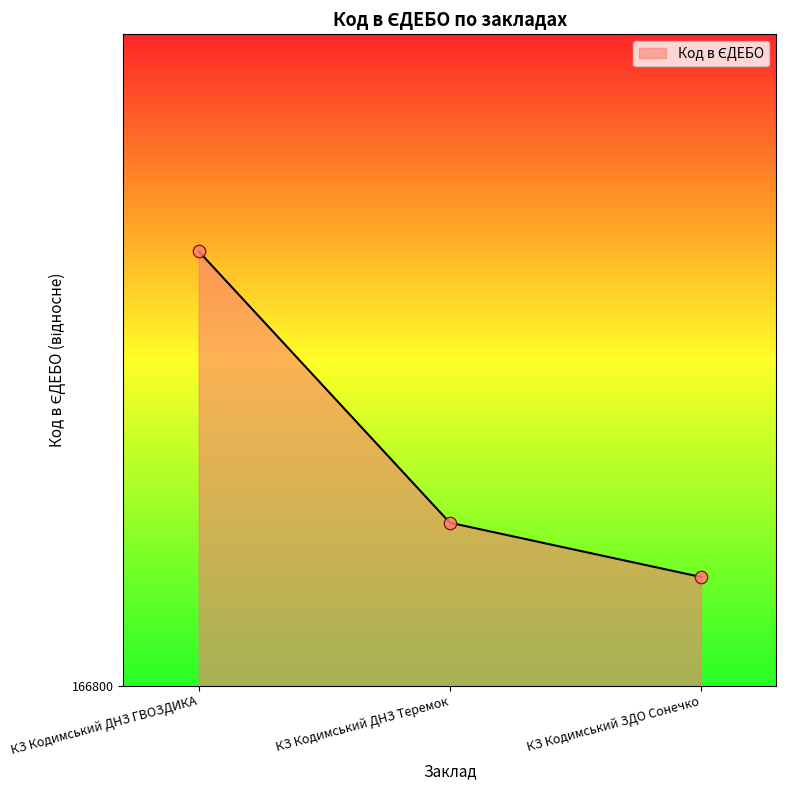

Between КЗ Кодимський ДНЗ Теремок and КЗ Кодимський ДНЗ ГВОЗДИКА, which is larger?

КЗ Кодимський ДНЗ ГВОЗДИКА